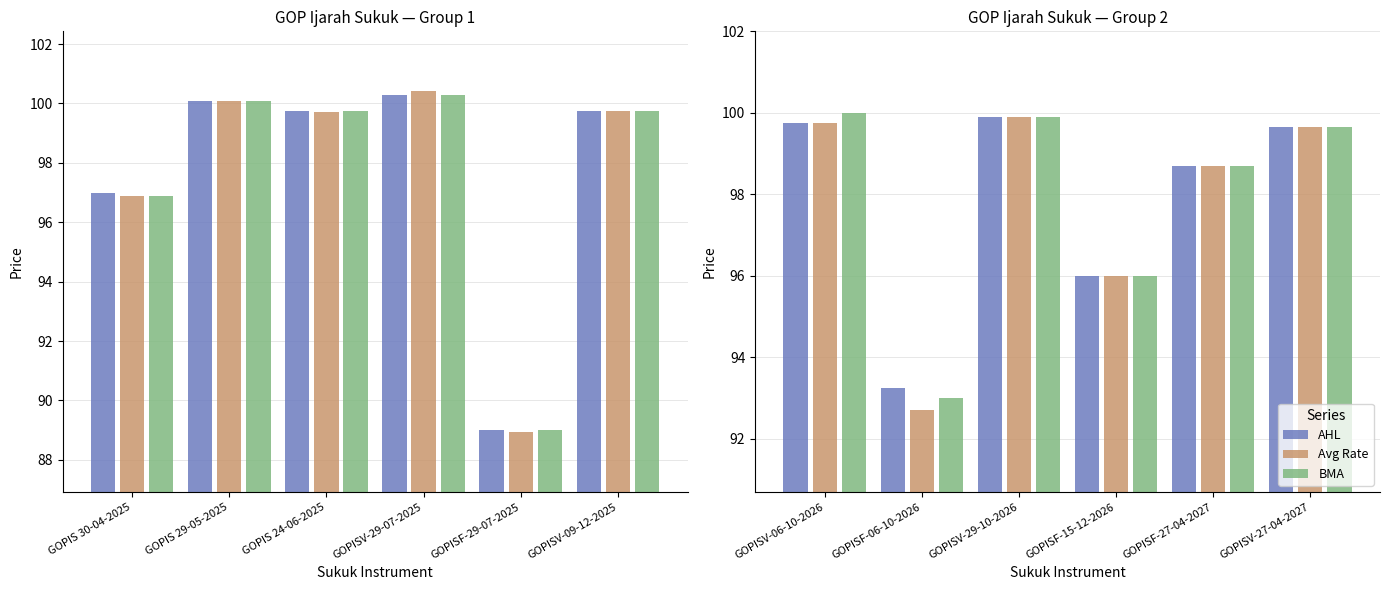

What is the label of the 6th bar from the right?

GOPISV-06-10-2026